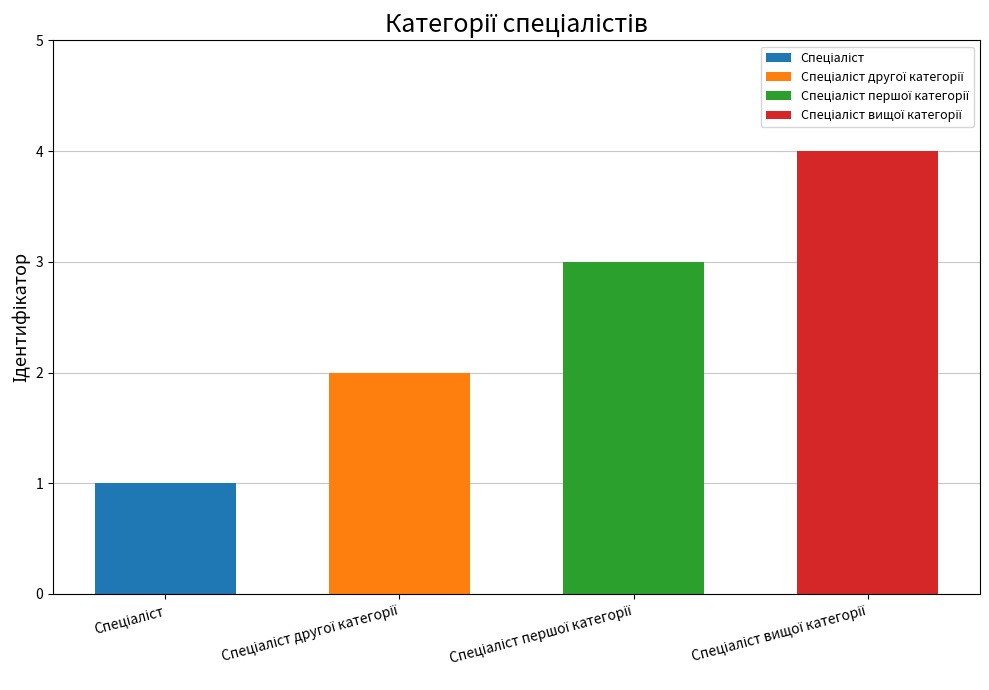

What is the ratio of the value at Спеціаліст to the value at Спеціаліст першої категорії?

0.3